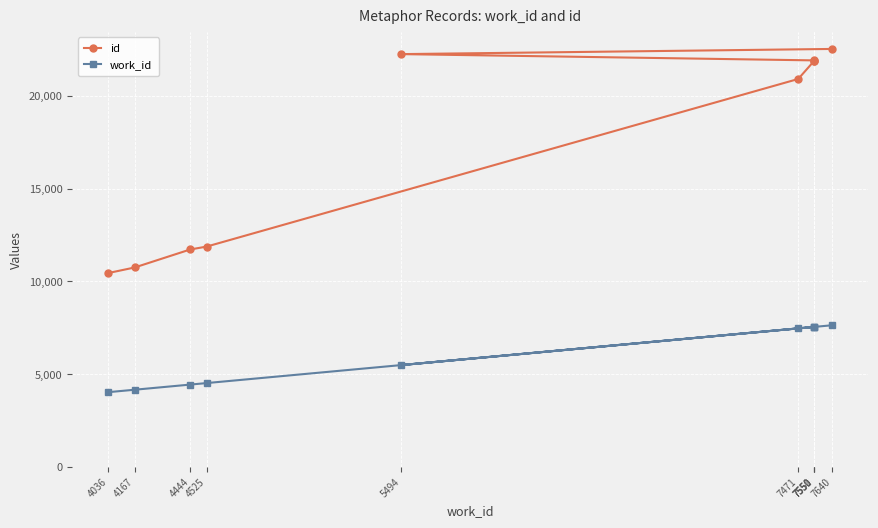

What is the difference between the maximum and second lowest values in the id series?

11771